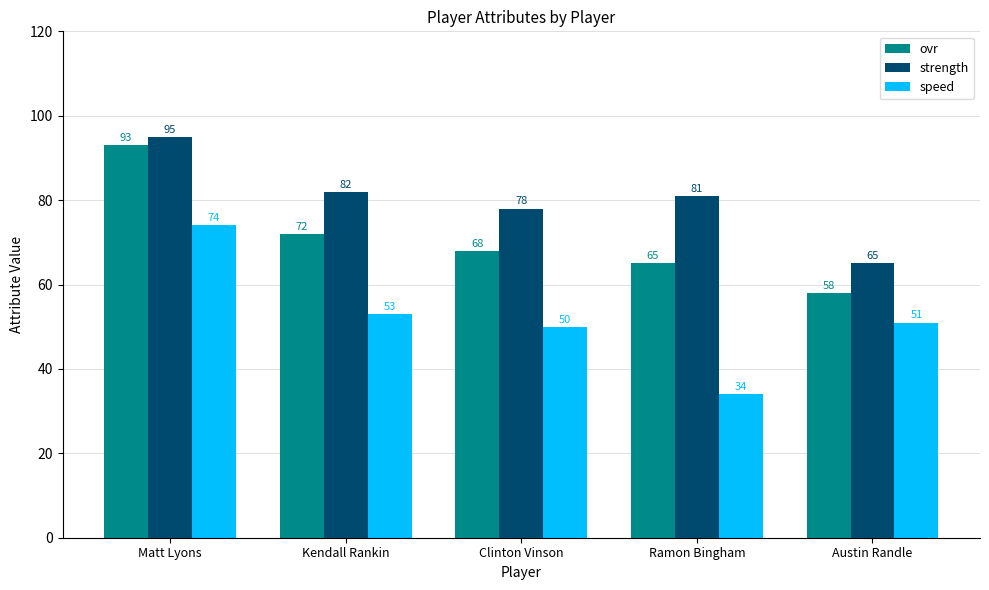

Which label corresponds to the largest value in the chart?

Matt Lyons